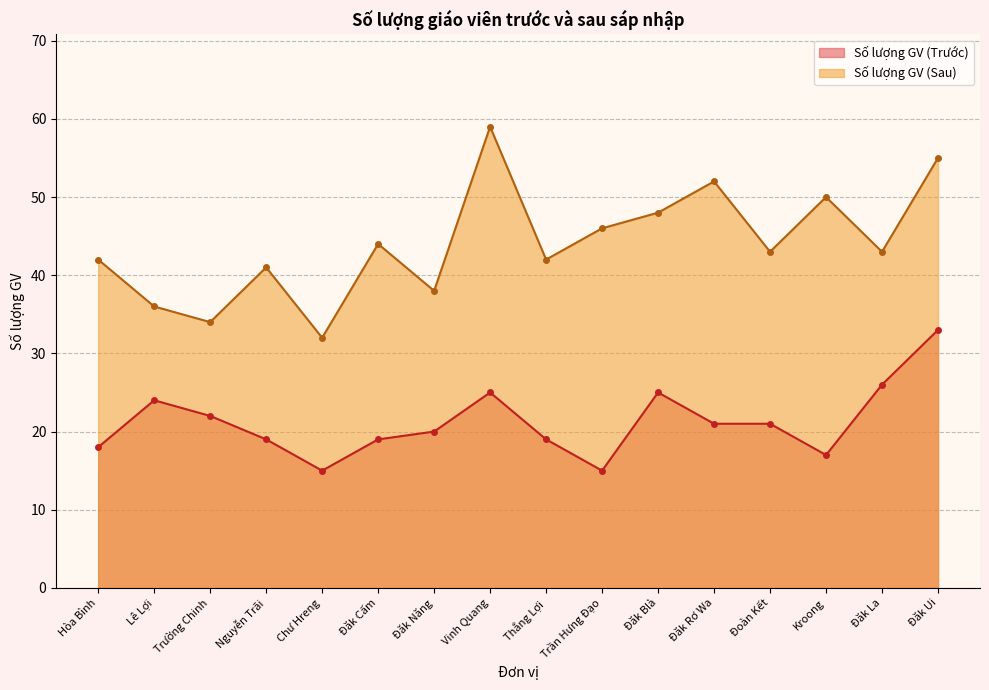

What is the ratio of the value at Chư Hreng to the value at Đăk Ui?

0.6